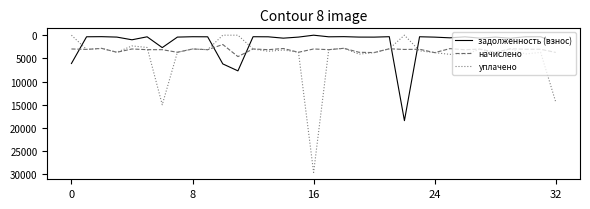

What is the sum of all начислено values?

105444.0